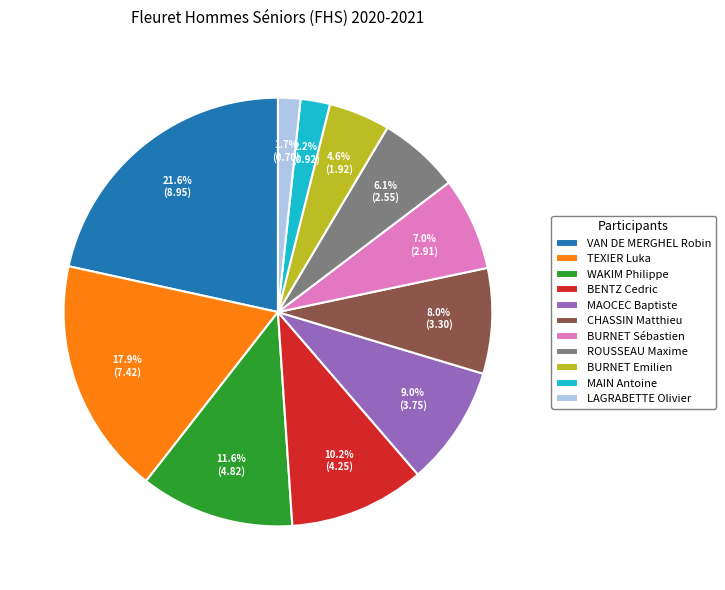

Approximately how many times larger is the value at LAGRABETTE Olivier compared to BURNET Emilien?

0.4